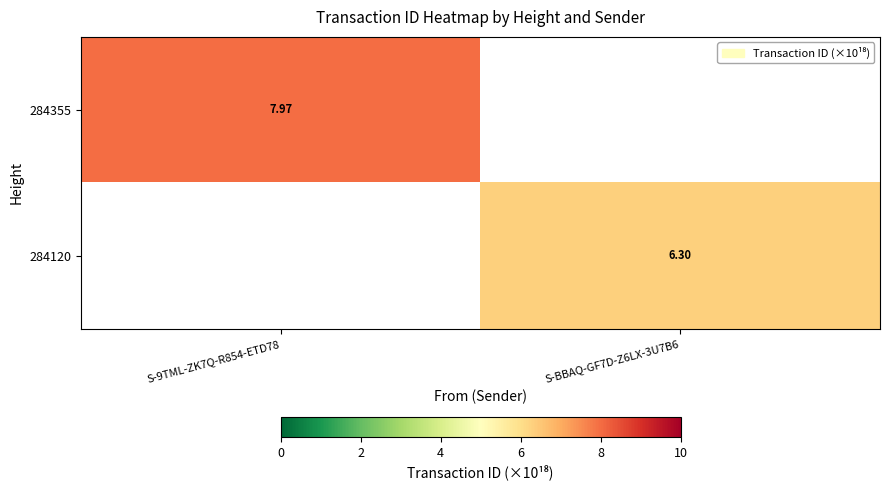

Which label corresponds to the smallest value in the chart?

S-BBAQ-GF7D-Z6LX-3U7B6